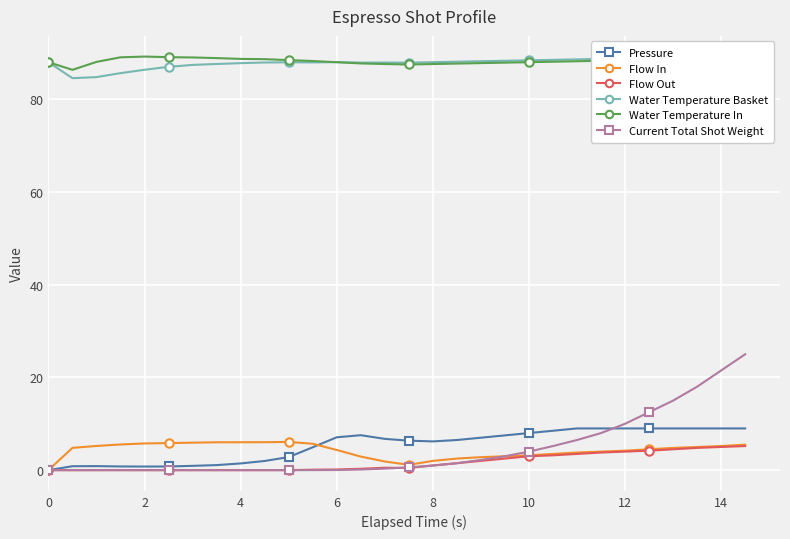

At how many categories does at least one series exceed 1?

30